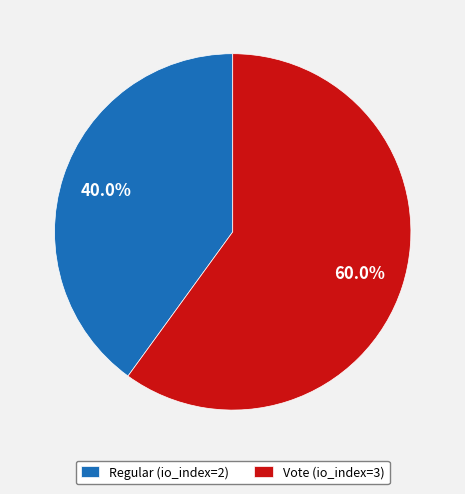

How much of the chart is everything except Vote (io_index=3)?

40.0%